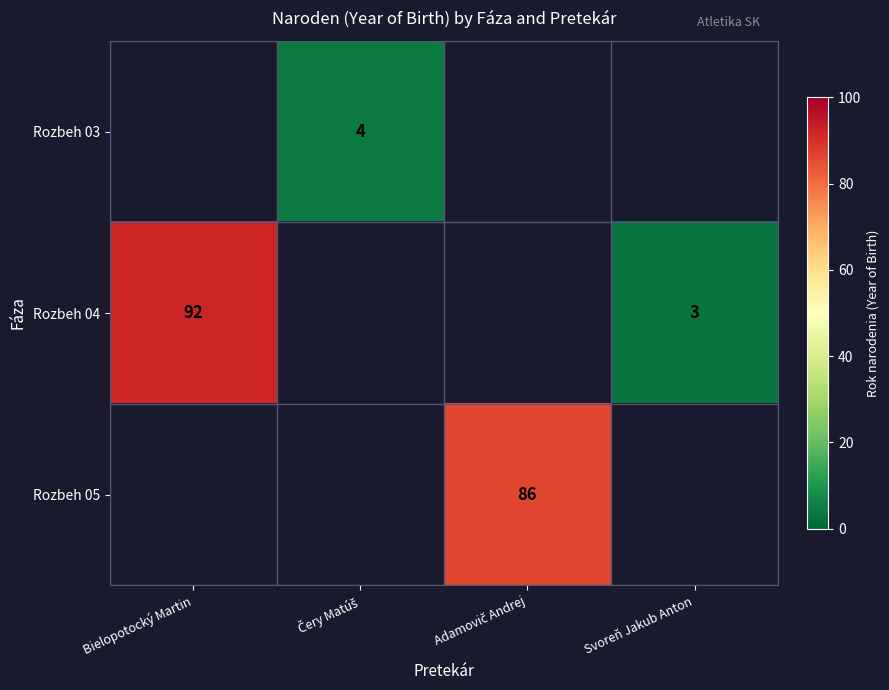

Between Svoreň Jakub Anton and Bielopotocký Martin, which is larger?

Bielopotocký Martin